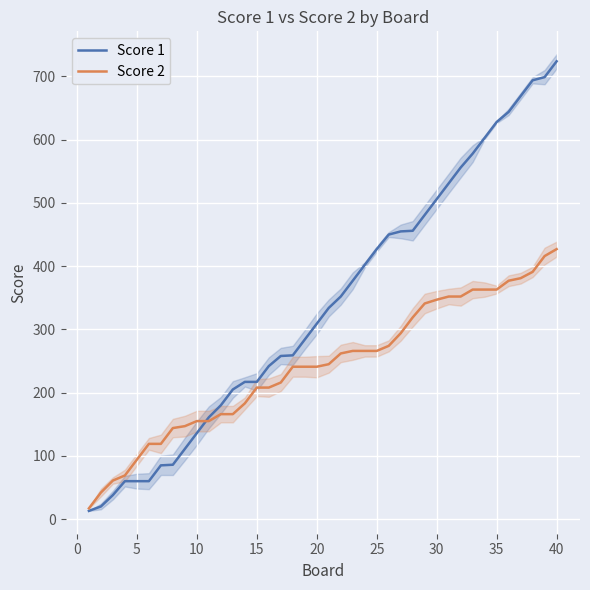

The value of Score 2 at 40 is 276. True or false?

False